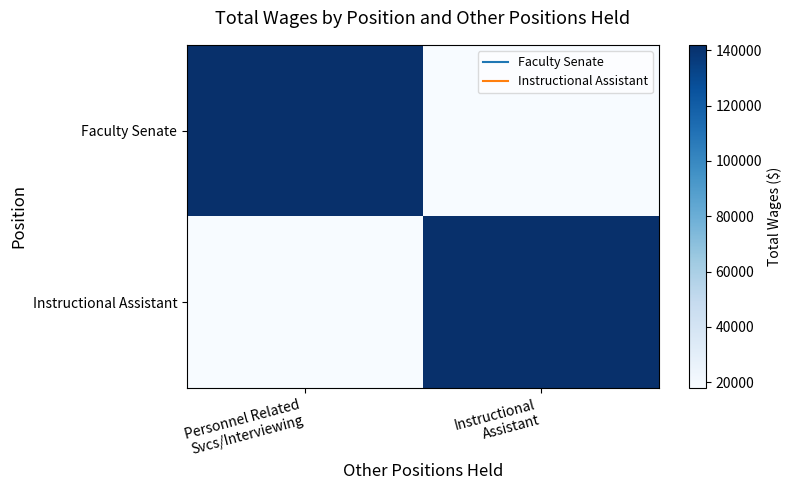

What is the total value across all series at Instructional
Assistant?

159959